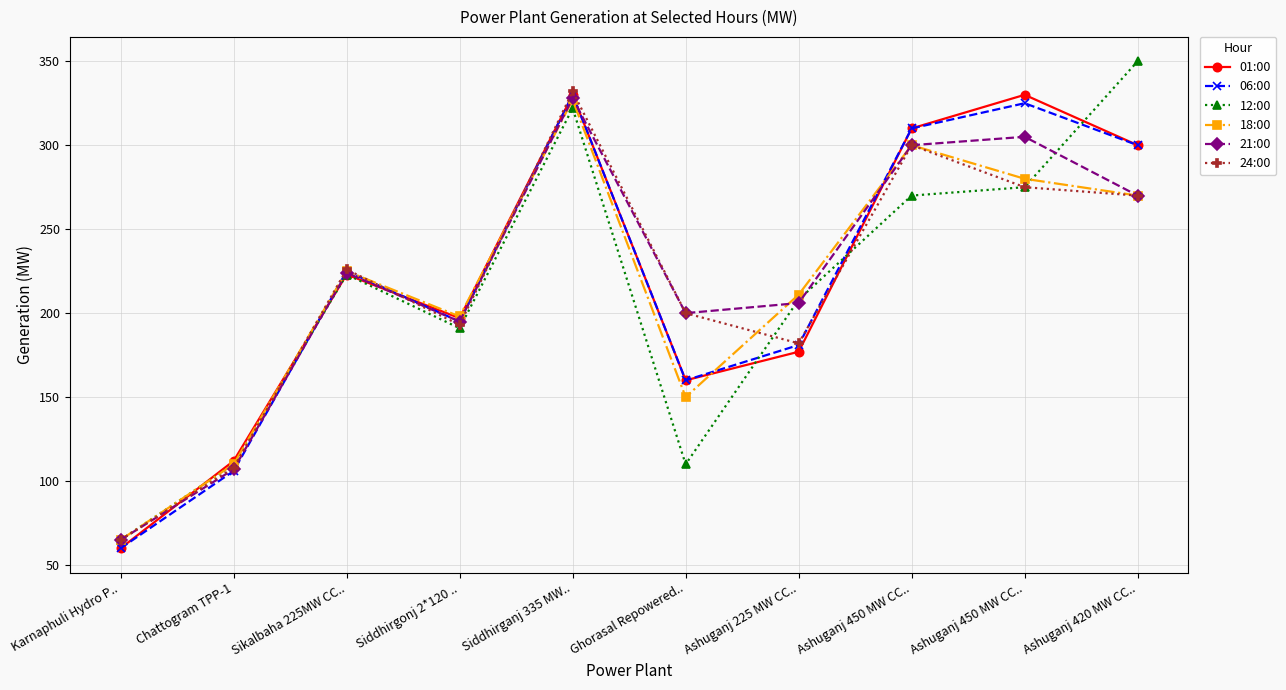

At which category is the sum across all series the highest?

Siddhirganj 335 MW..